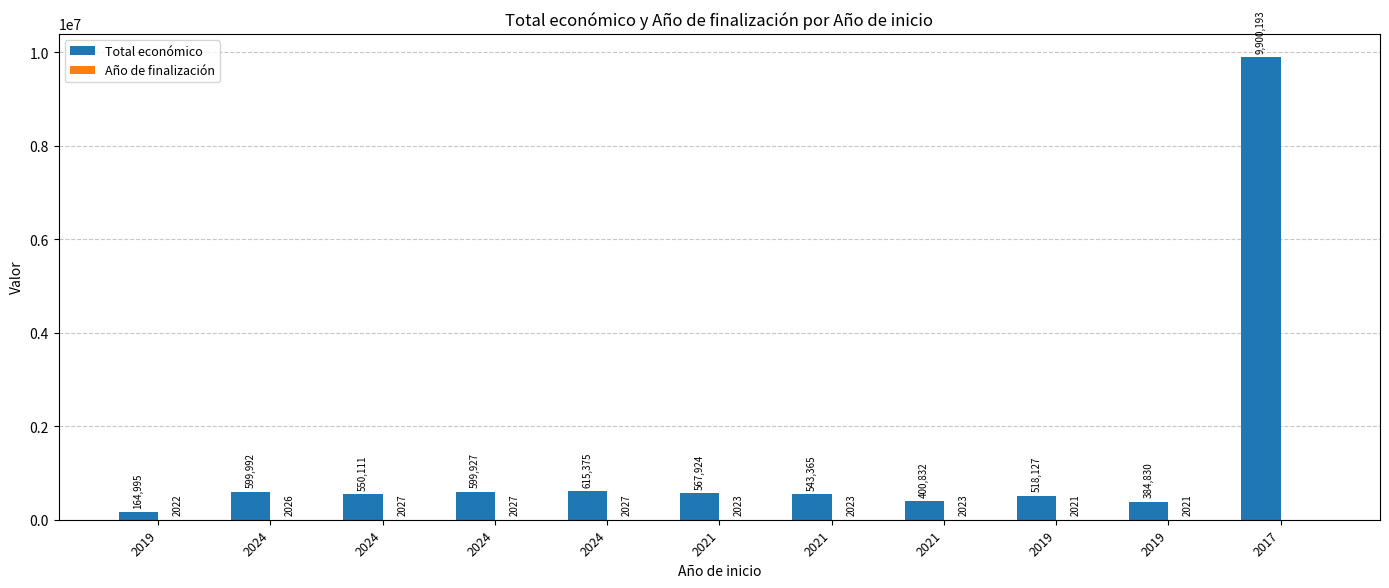

List the series in order of their peak value, lowest first.

Año de finalización, Total económico